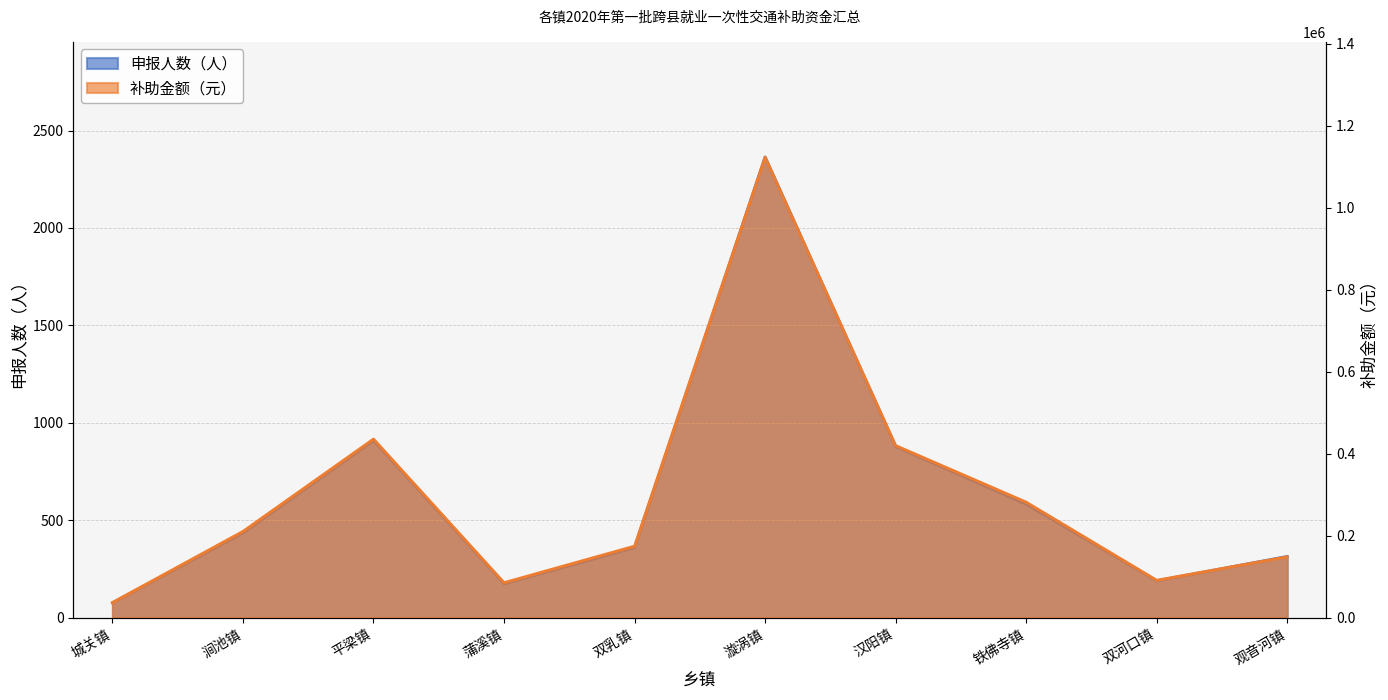

Reading left to right, what are all the values shown in this chart?

申报人数（人）: 77	436	910	175	361	2364	879	583	190	315
补助金额（元）: 37500	210800	436000	85800	174900	1123600	420200	282200	91700	149000